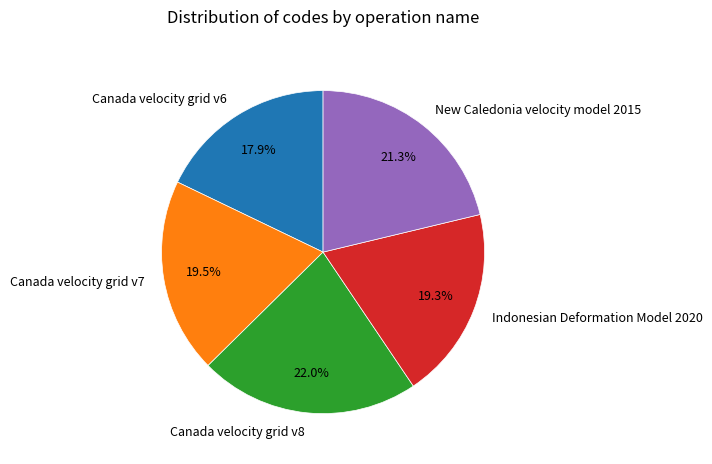

Which category has the smallest portion of the pie?

Canada velocity grid v6